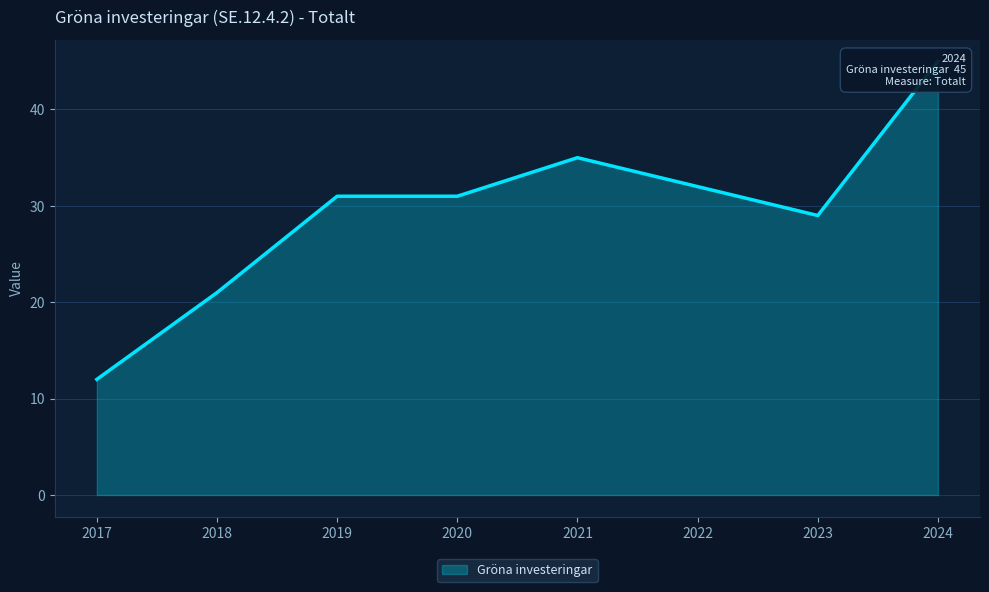

Does the chart display data point markers on the line(s)?

No